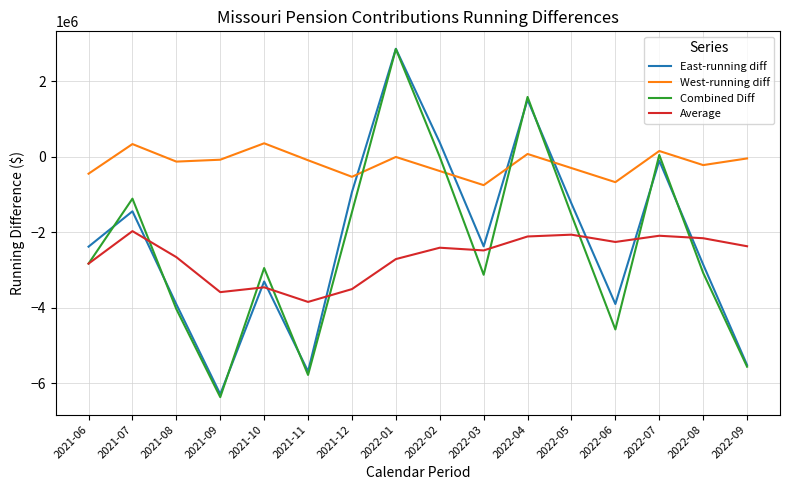

Is it true that Average equals -4698557.0 at 2021-06?

False